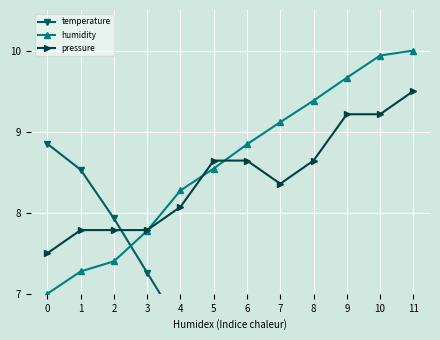

Count the number of categories in the chart.

12